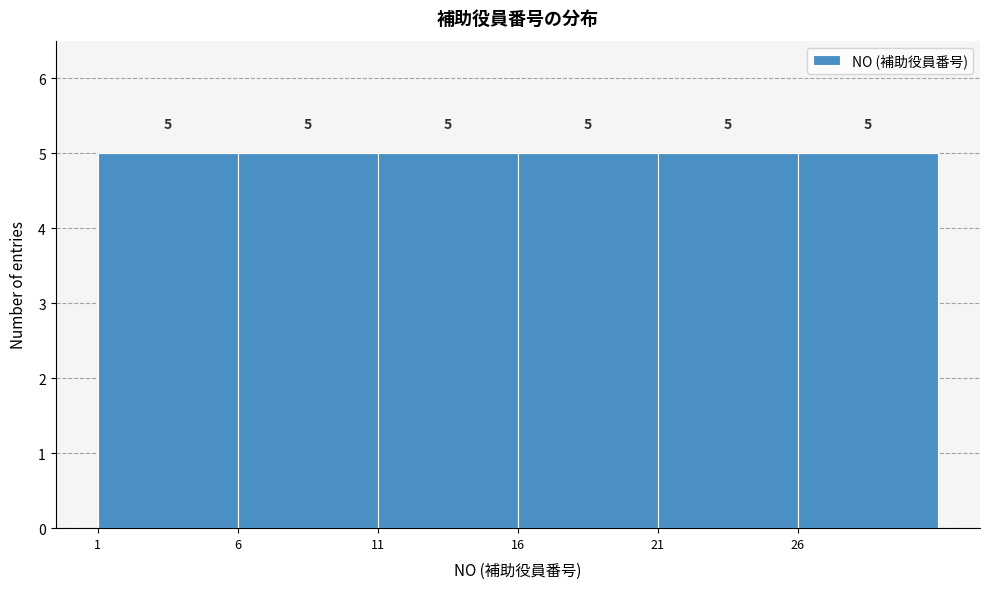

Reading left to right, transcribe this chart: for each bar, give the range it covers on the x-axis and its height.

1 to 6: 5
6 to 11: 5
11 to 16: 5
16 to 21: 5
21 to 26: 5
26 to 31: 5